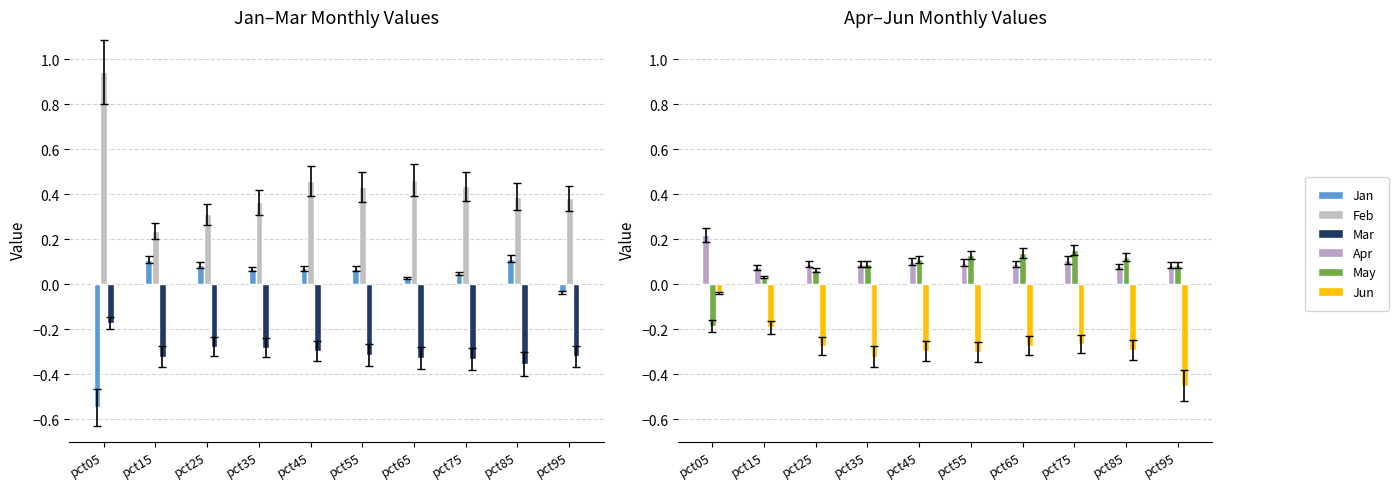

Between pct55 and pct65, which series saw the biggest shift?

Jan